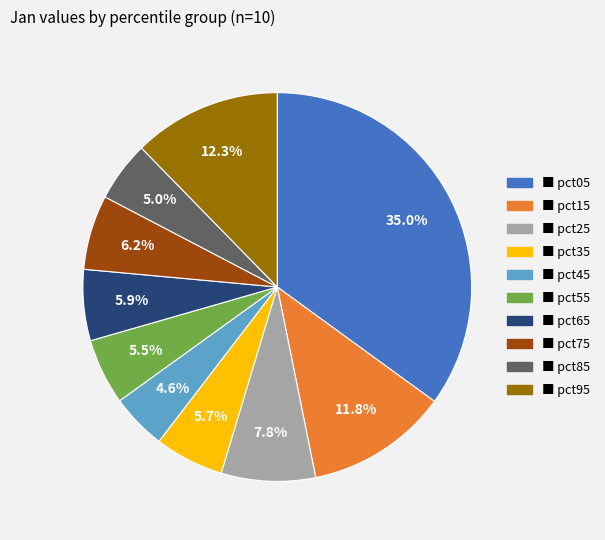

Is there a majority slice in this chart?

No